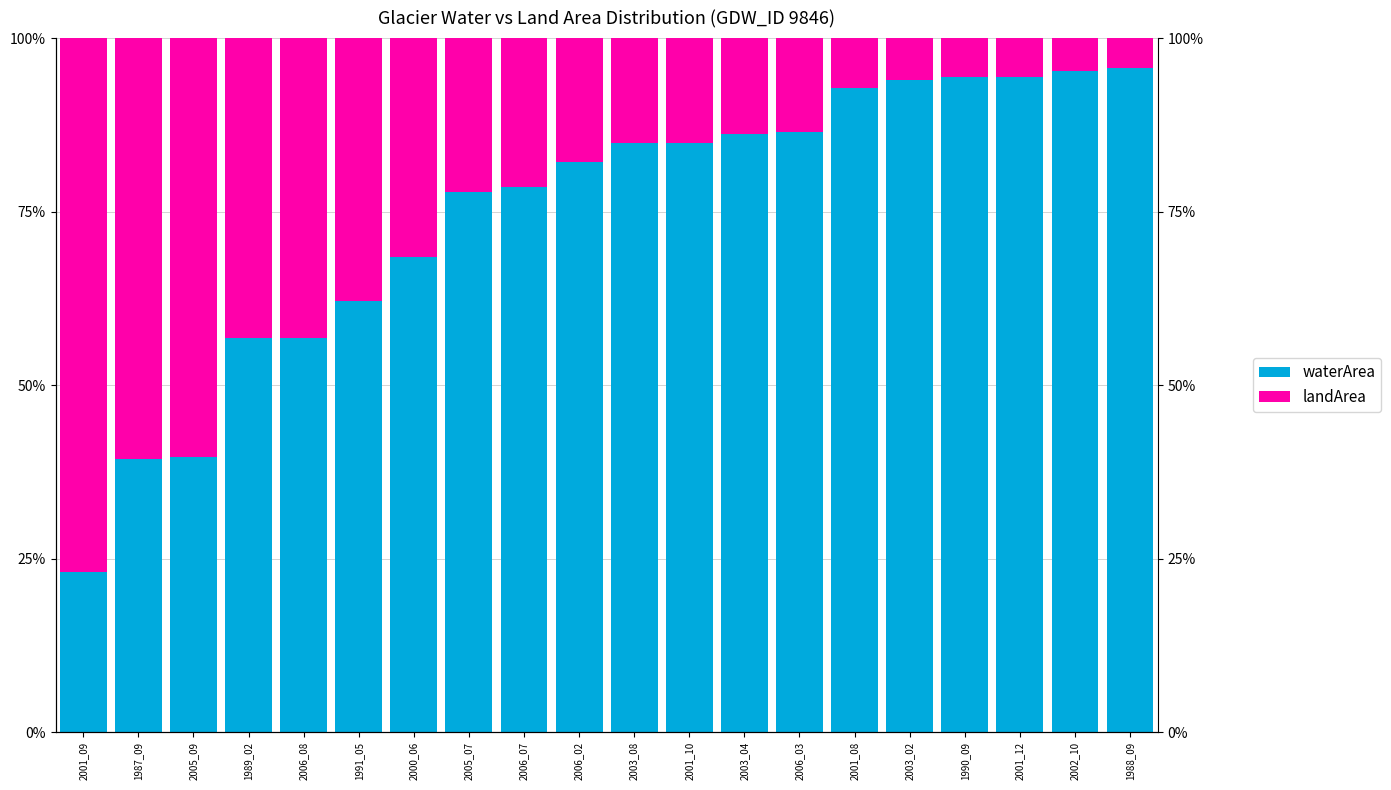

Reading left to right, list all the values displayed in this chart.

waterArea: 23.0	39.3	39.7	56.7	56.7	62.2	68.5	77.8	78.6	82.1	84.9	84.9	86.1	86.5	92.9	94.0	94.4	94.4	95.2	95.6
landArea: 77.0	60.7	60.3	43.3	43.3	37.8	31.5	22.2	21.4	17.9	15.1	15.1	13.9	13.5	7.1	6.0	5.6	5.6	4.8	4.4